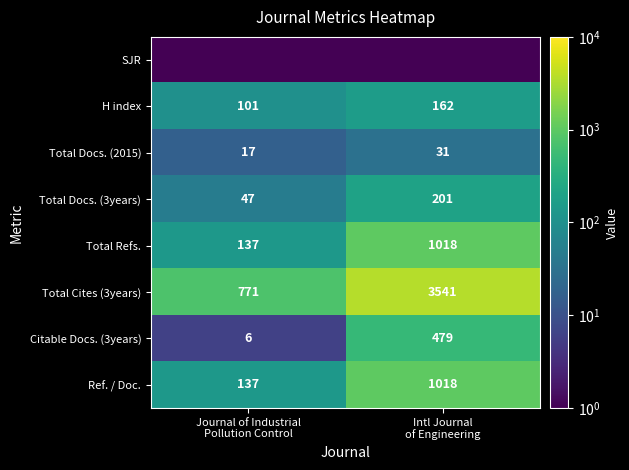

What is the difference between the maximum and minimum values in the Total Refs. series?

881.0